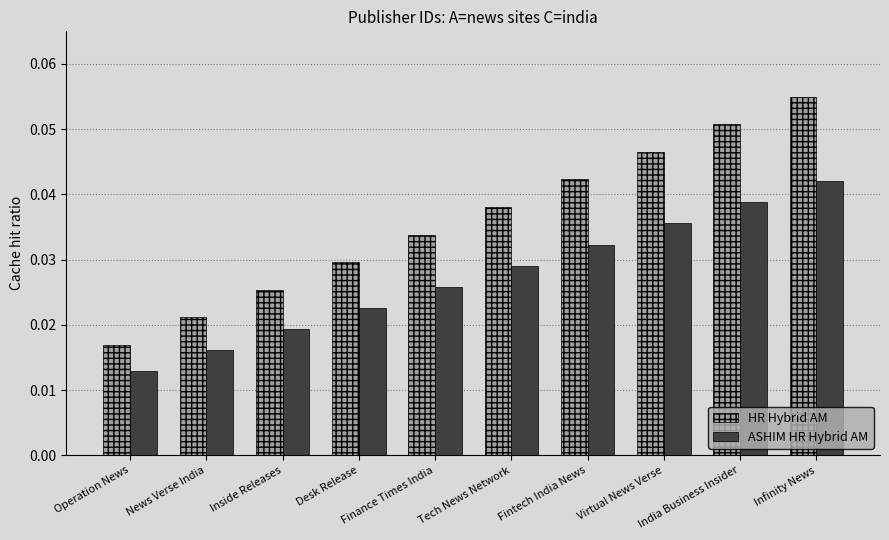

Which category has the highest value in the ASHIM HR Hybrid AM series?

Infinity News